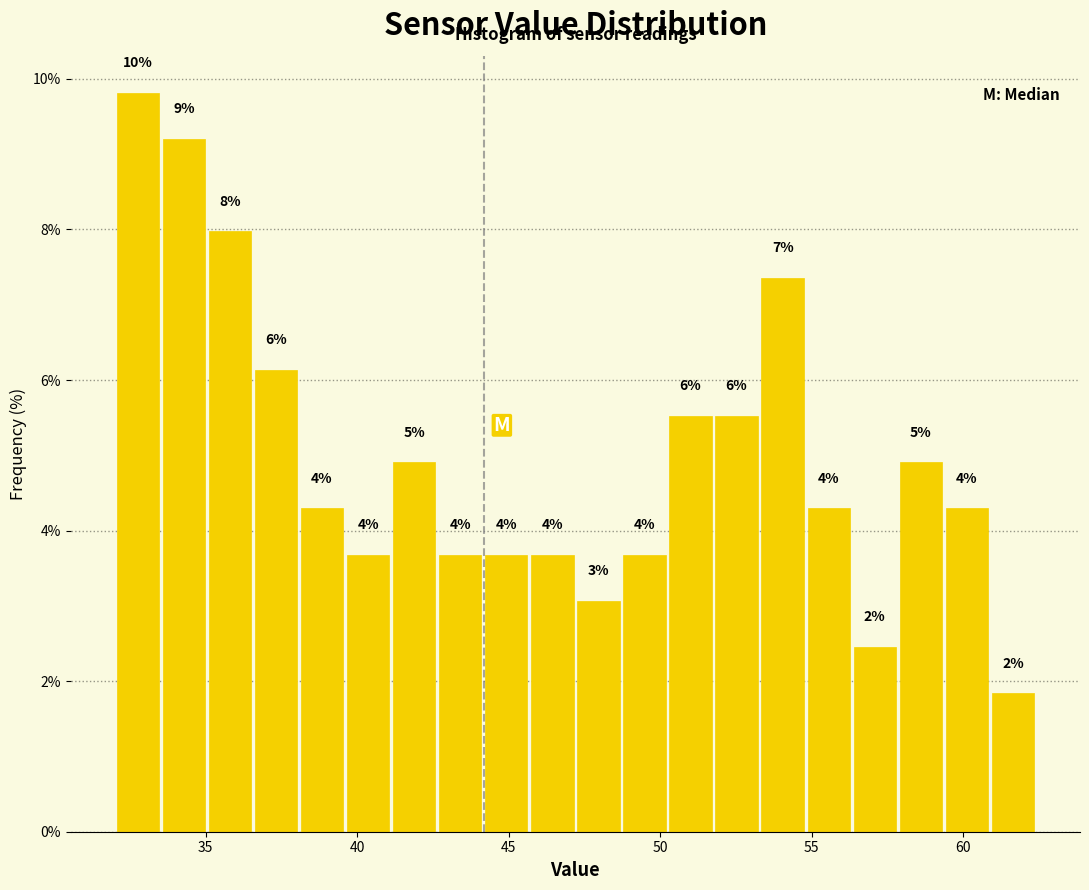

Read against the x-axis, roughly where is the centre of the tallest bar?

33.0